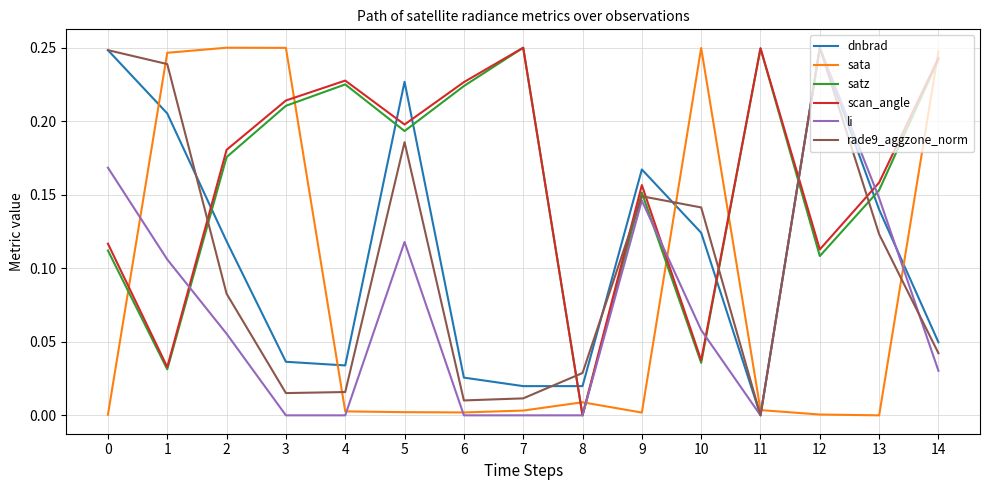

The value of dnbrad at 1 is 0.2. True or false?

True